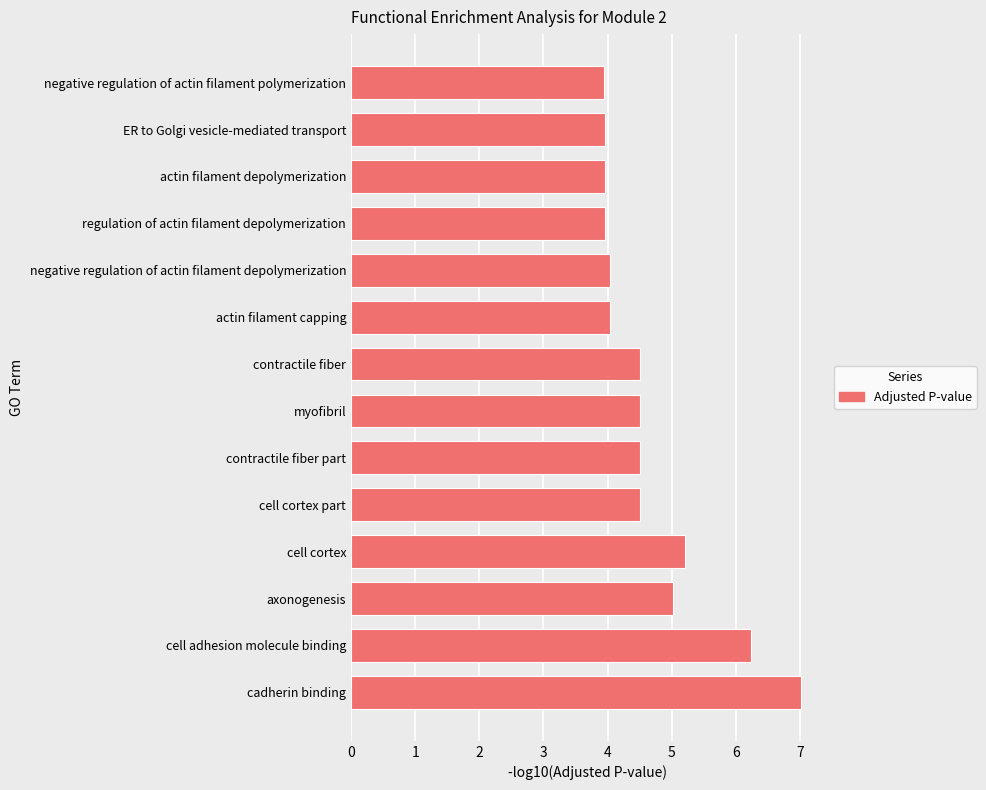

What is the ratio of the value at contractile fiber to the value at contractile fiber part?

1.0